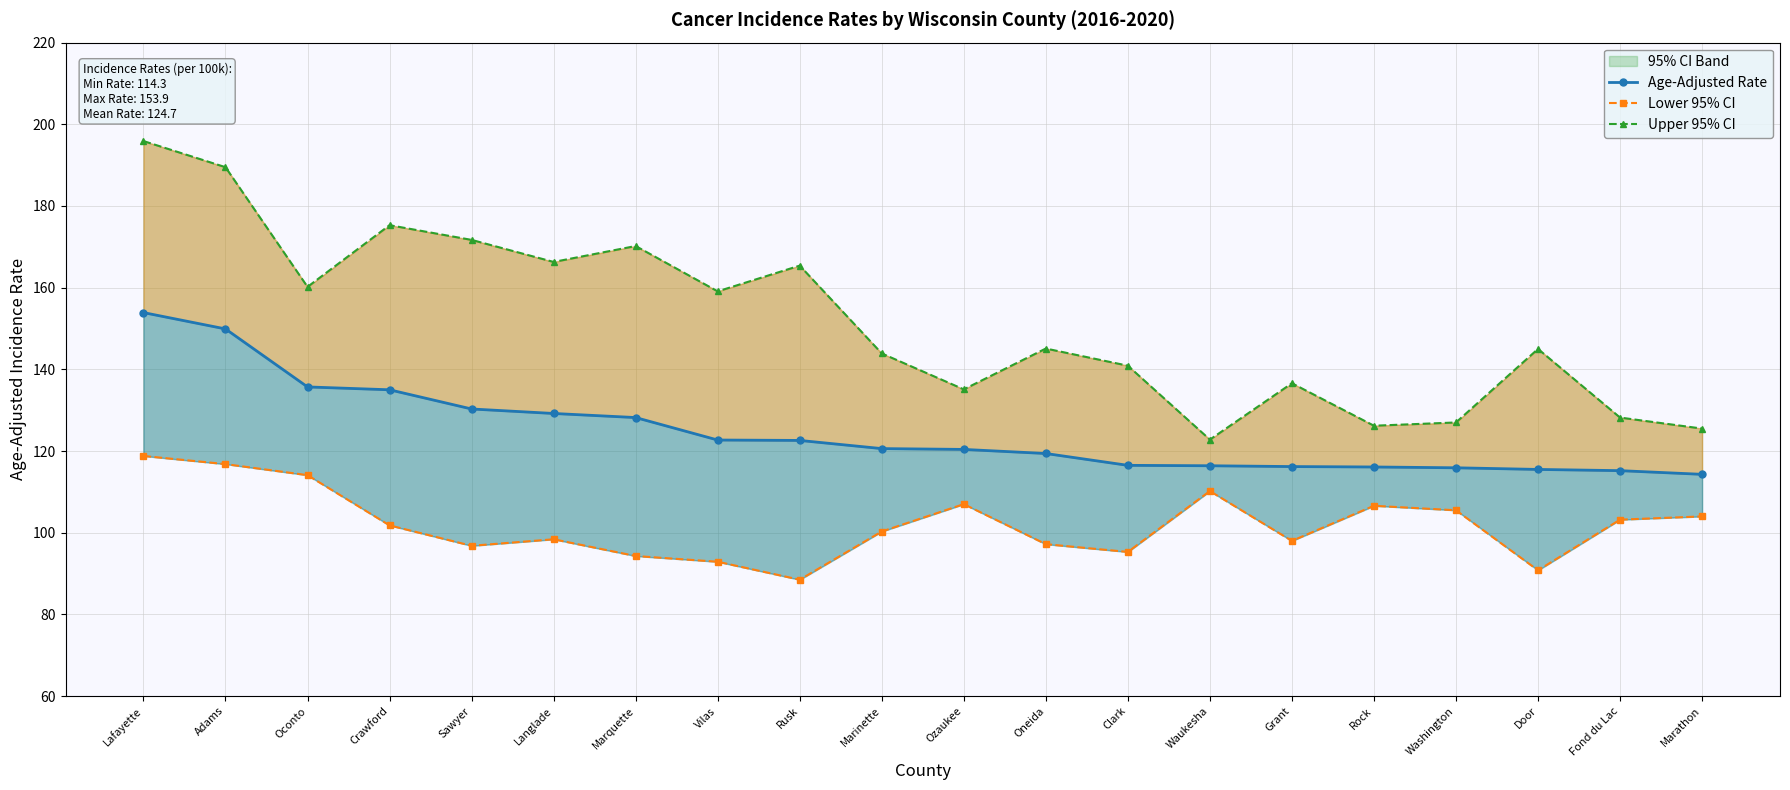

How many values in the Age-Adjusted Rate series exceed 120?

11